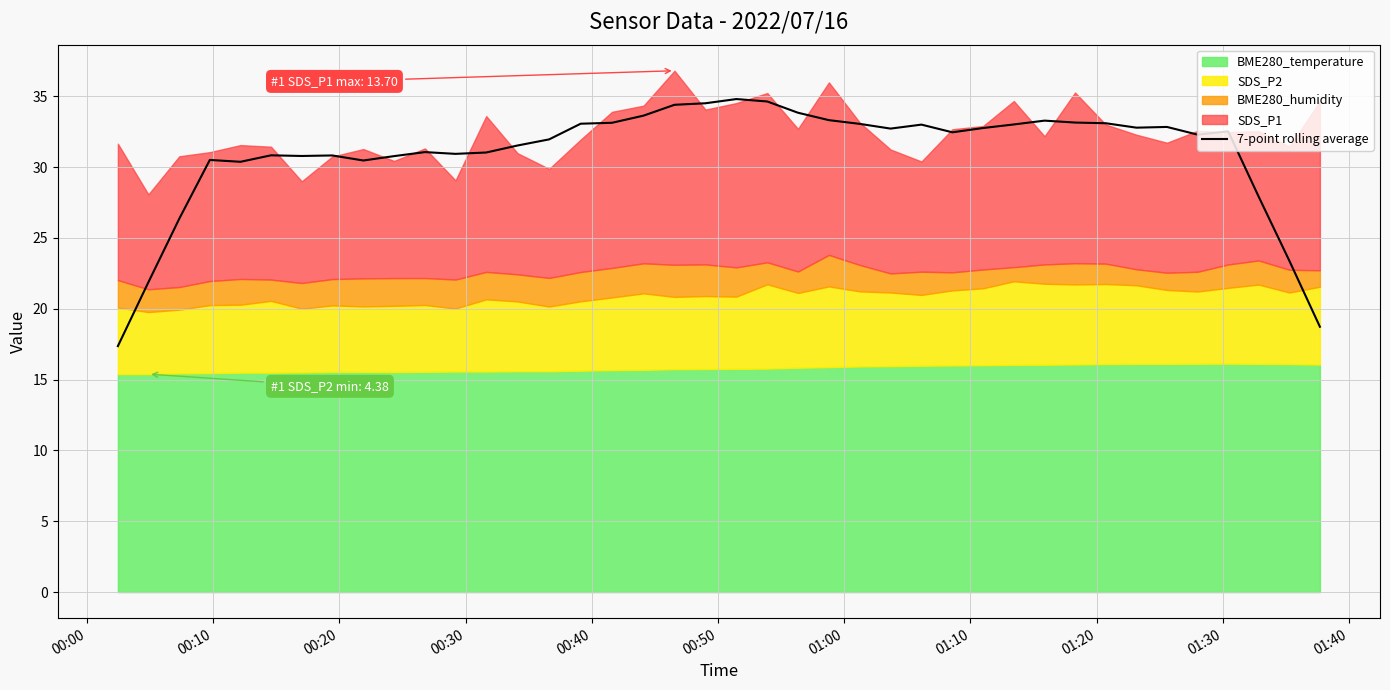

Between 00:50 and 00:10, which is larger?

00:50